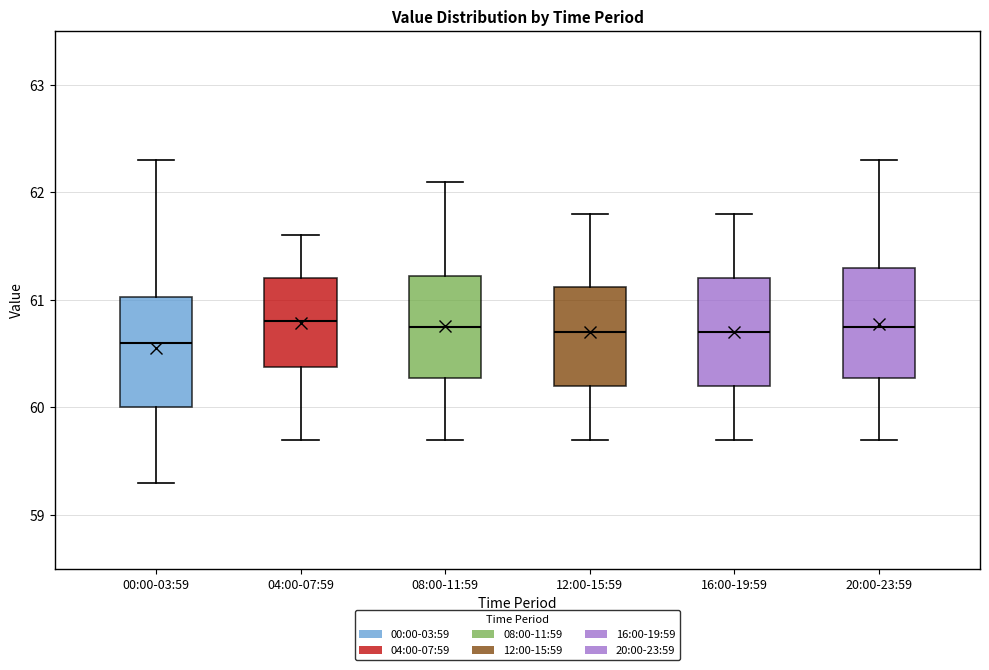

Which box has the lowest median line?

00:00-03:59